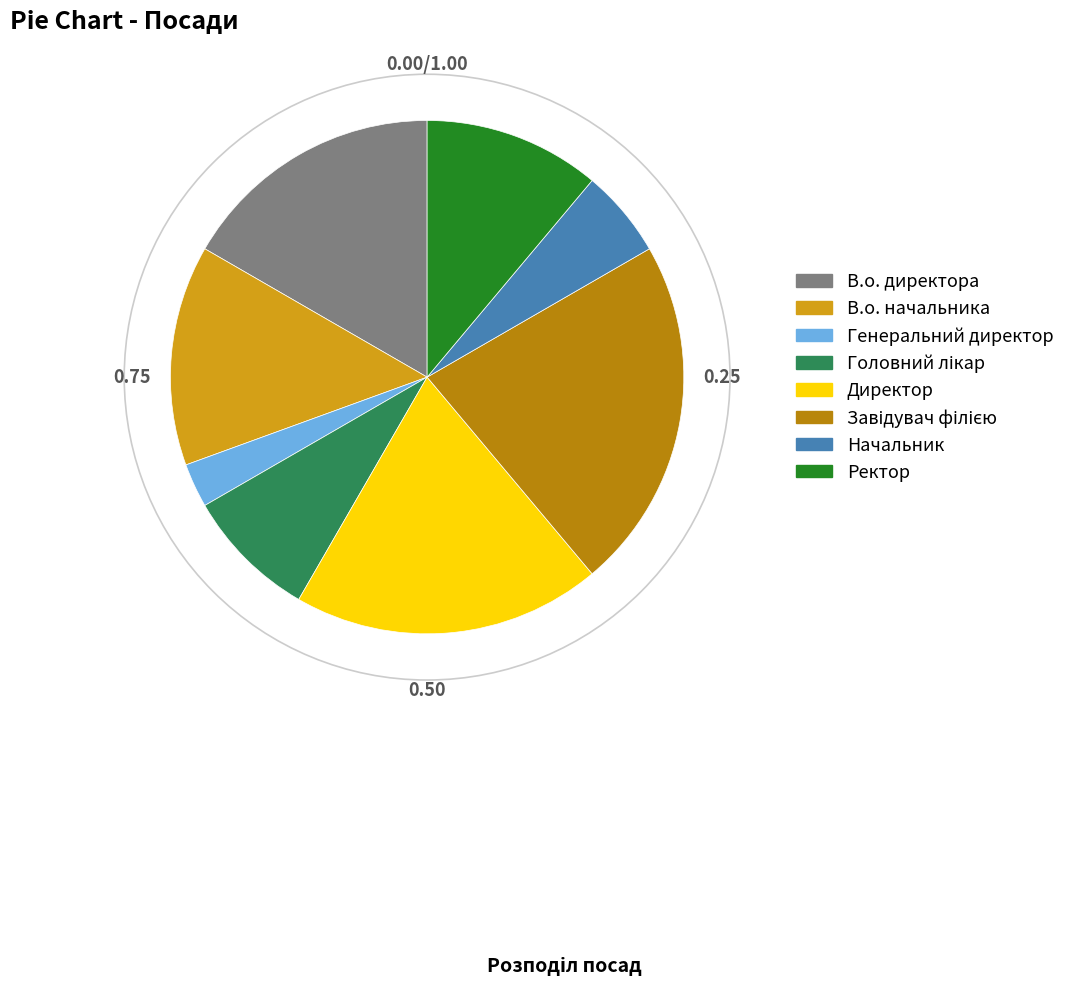

Do Генеральний директор and Ректор together represent more than half of the pie?

No